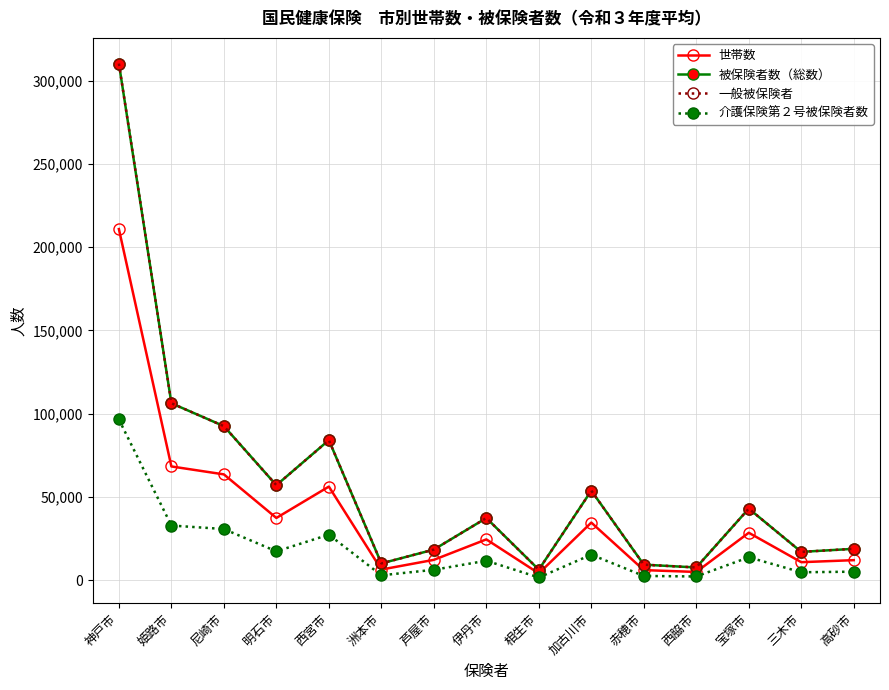

In 世帯数, how many points are lower than both neighbors (excluding endpoints)?

5